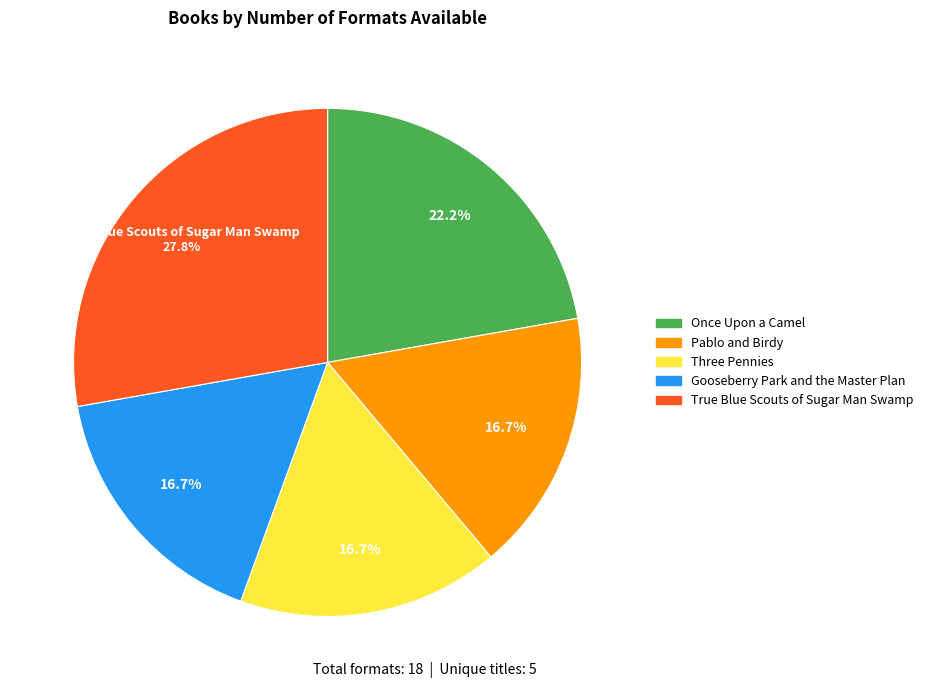

Which category has the biggest portion of the pie?

True Blue Scouts of Sugar Man Swamp